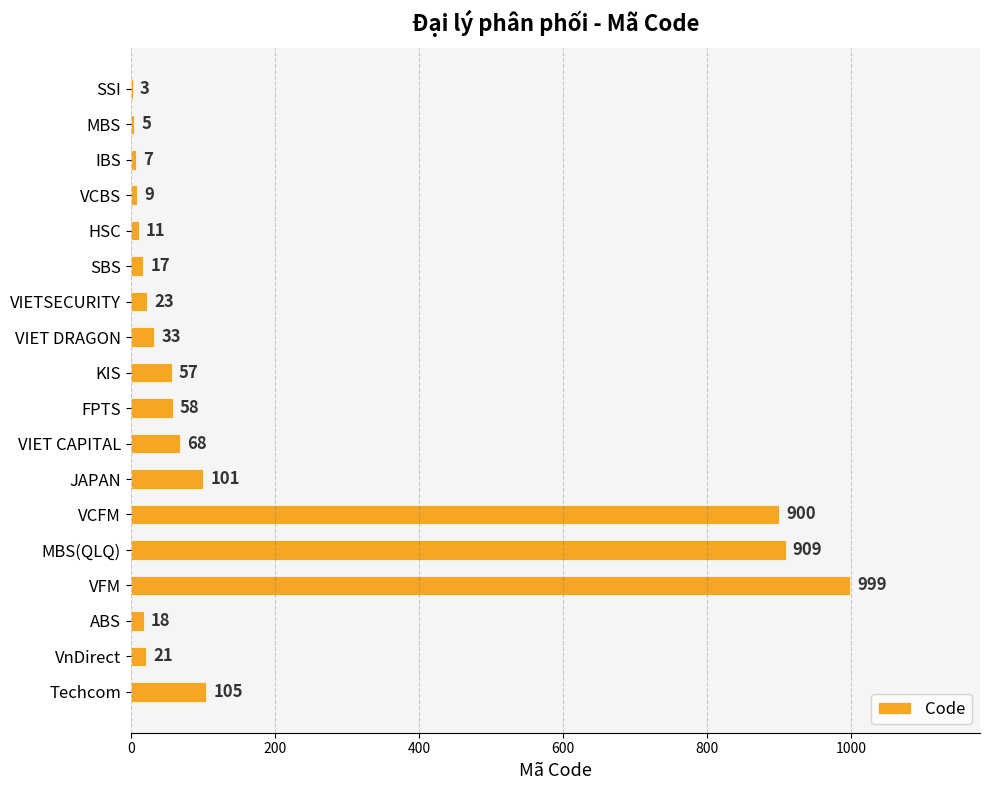

What is the greatest value displayed?

999